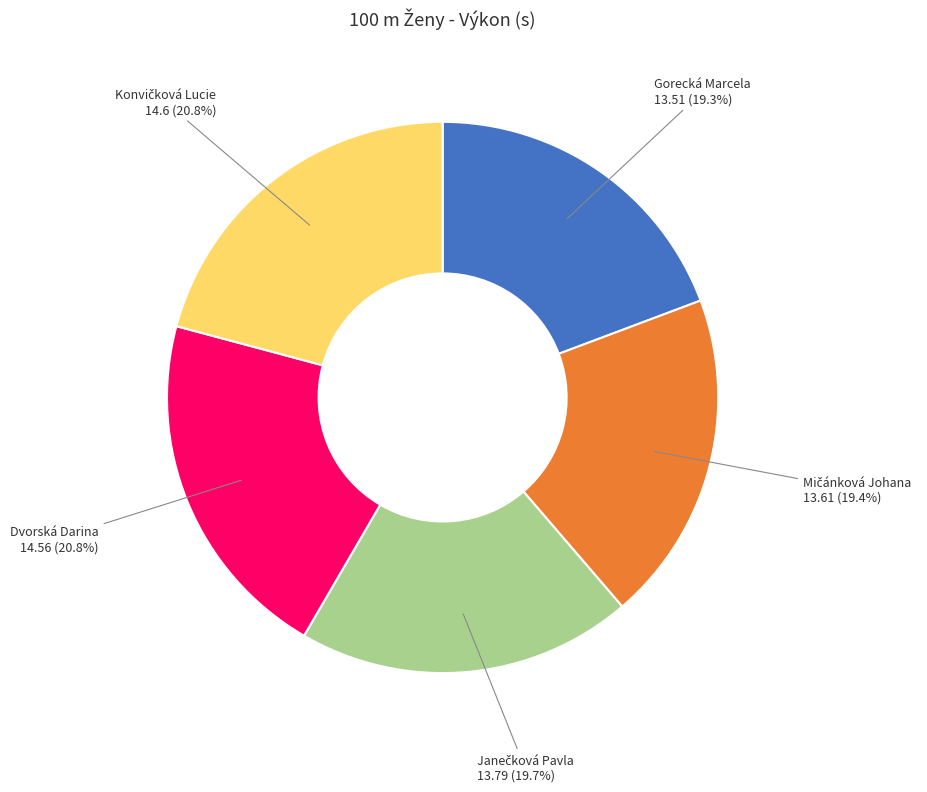

To the nearest percent, what percentage of the pie is Gorecká Marcela?

19%